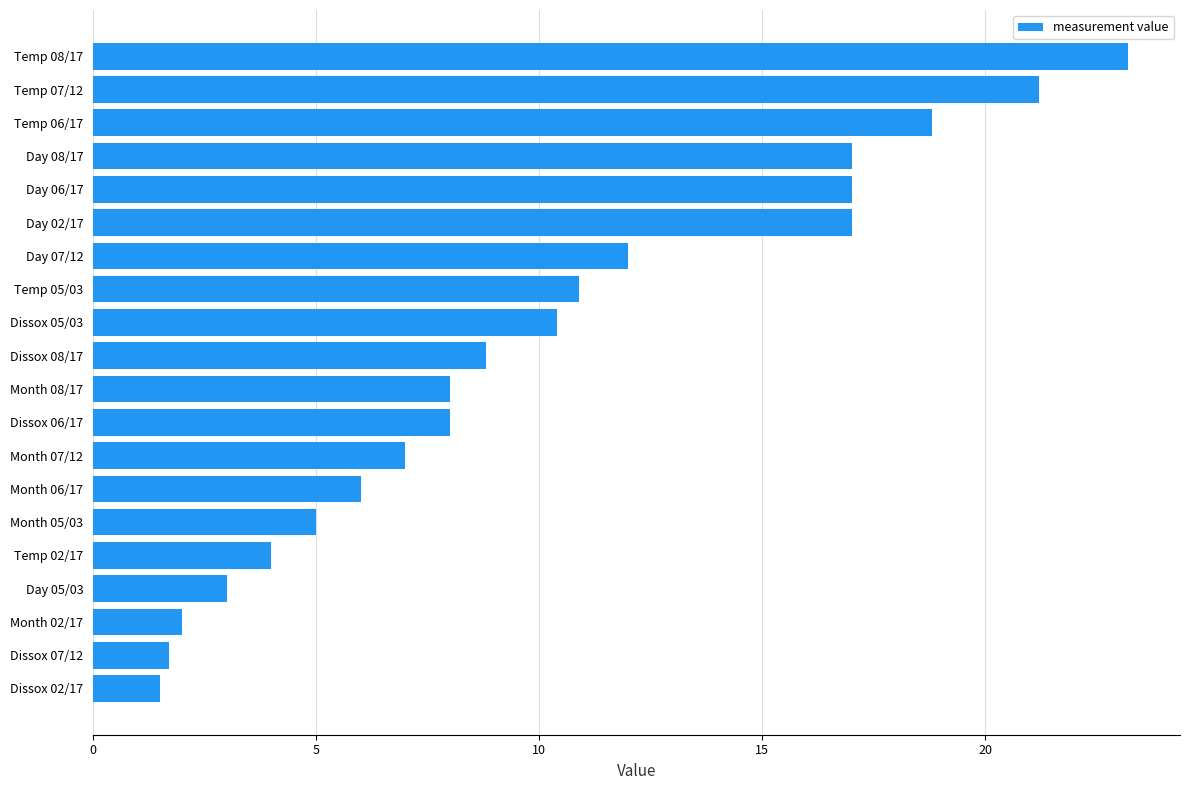

How many data points does each series have?

20